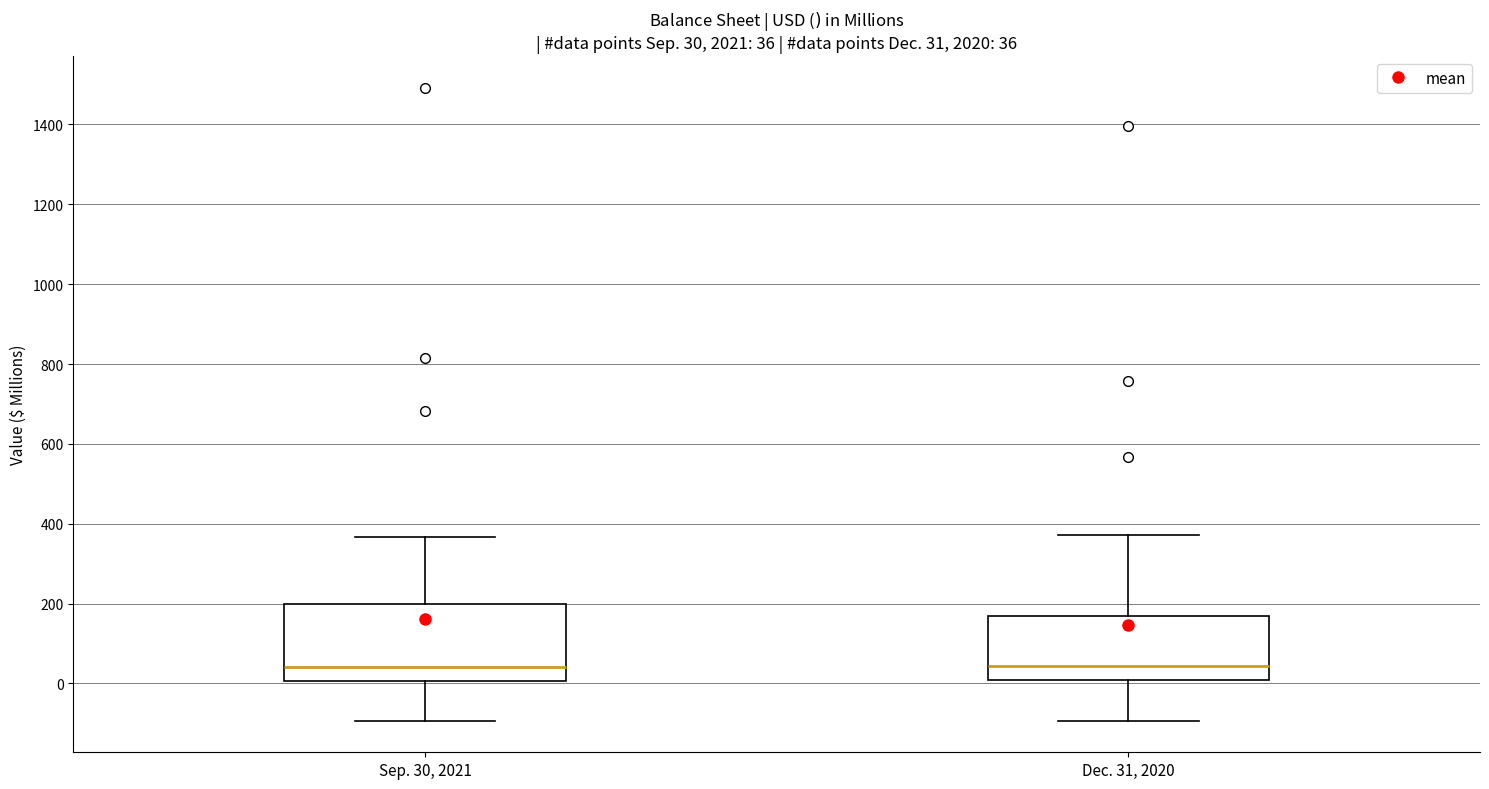

Which box is the tallest, from its lower edge to its upper edge?

Sep. 30, 2021